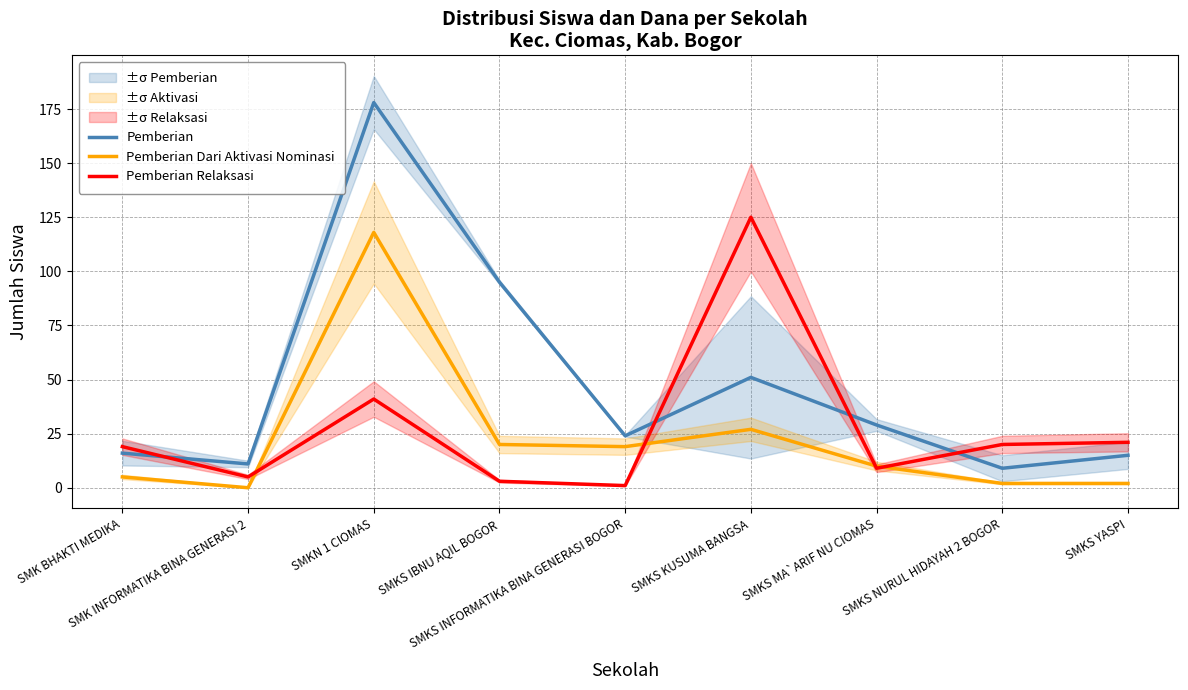

Which category has the highest value in the Pemberian Dari Aktivasi Nominasi series?

SMKN 1 CIOMAS